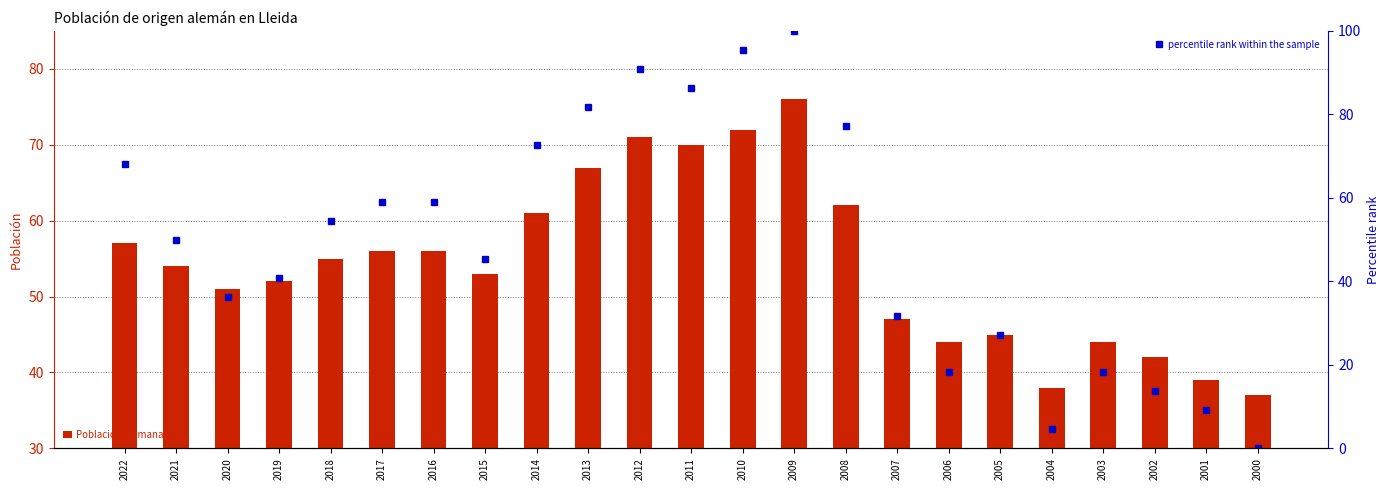

Between 2001 and 2000, which is larger?

2001